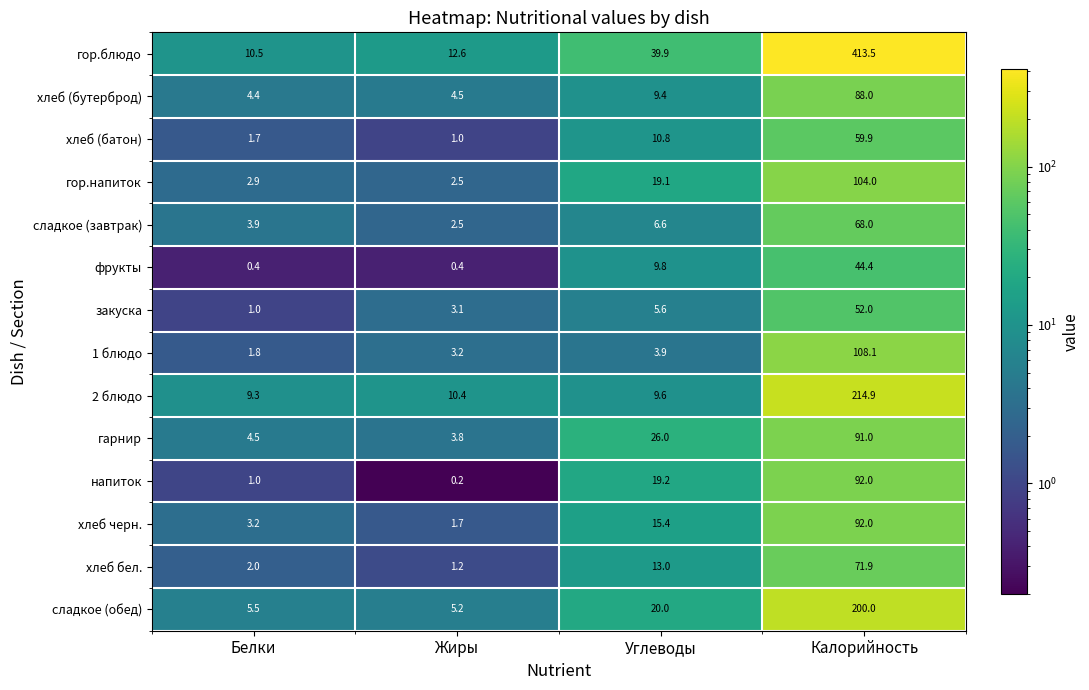

What is the difference between the second highest and second lowest values in the фрукты series?

9.4